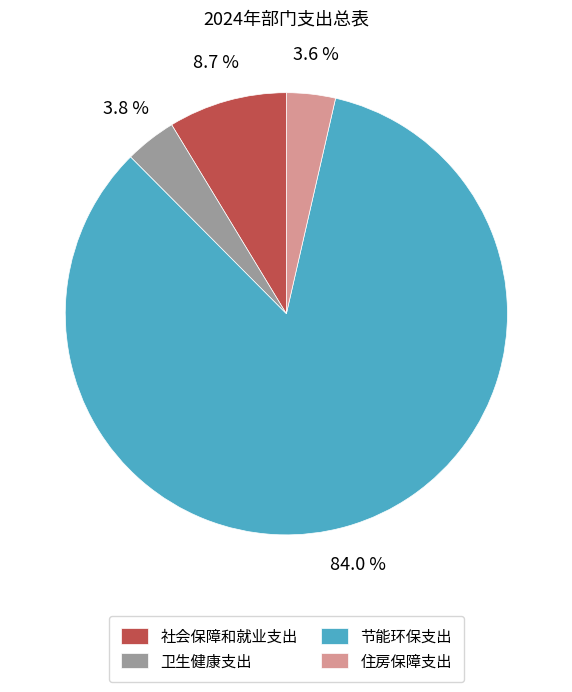

Which slice is the largest?

节能环保支出